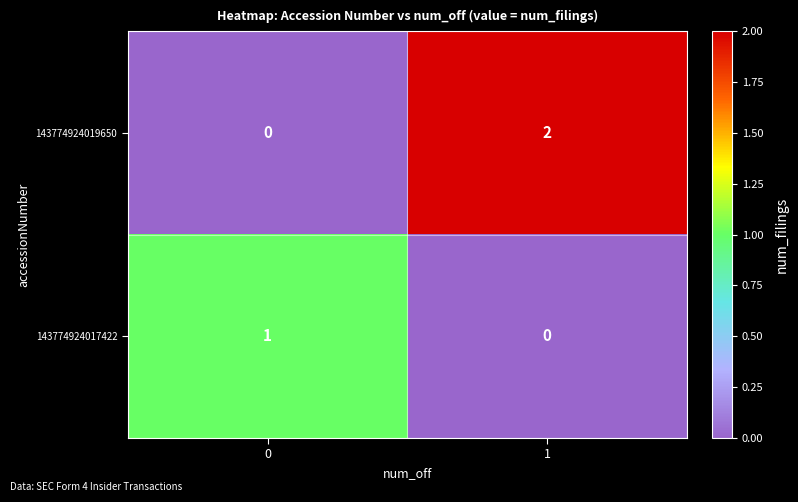

Rank the series at 0 from lowest to highest value.

143774924019650, 143774924017422